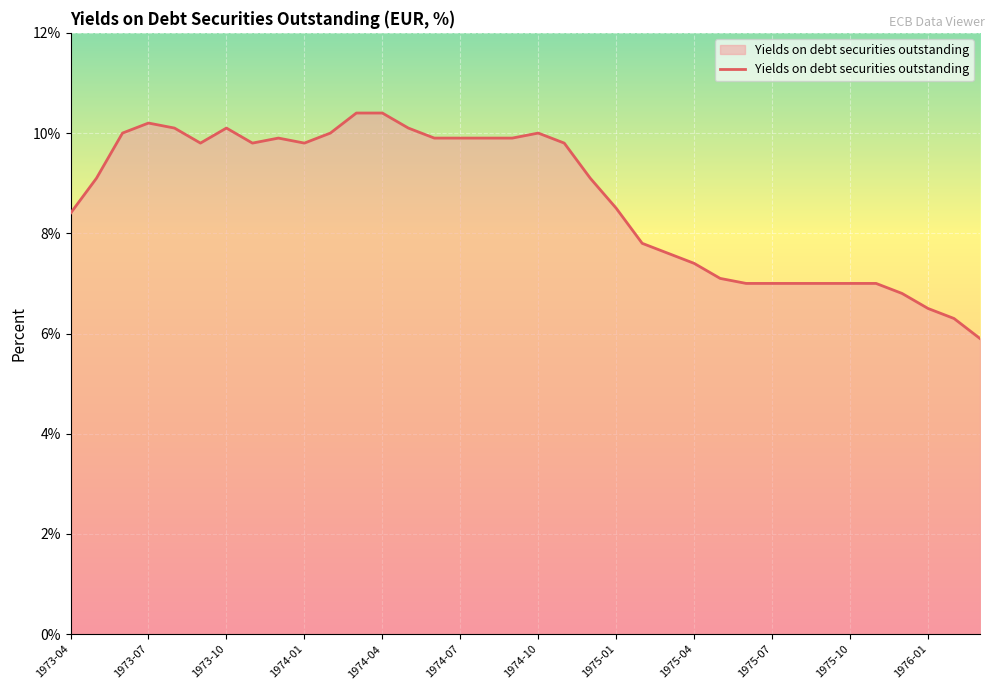

Reading right to left, extract all data points from this chart.

5.9	6.3	6.5	6.8	7.0	7.0	7.0	7.0	7.0	7.0	7.1	7.4	7.6	7.8	8.5	9.1	9.8	10.0	9.9	9.9	9.9	9.9	10.1	10.4	10.4	10.0	9.8	9.9	9.8	10.1	9.8	10.1	10.2	10.0	9.1	8.4